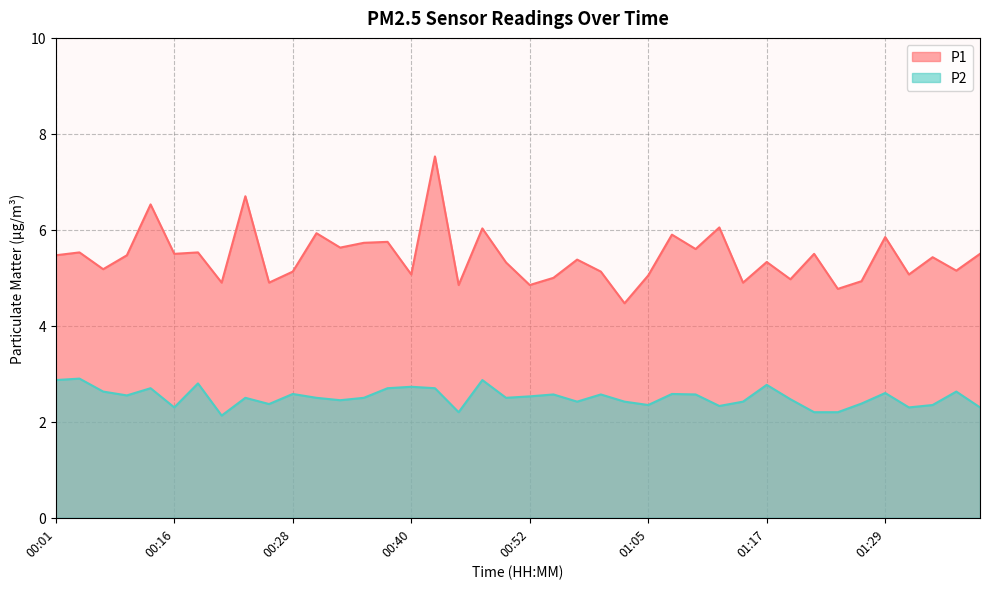

Is the value of P2 at 00:50 greater than the value of P1 at 01:14?

No